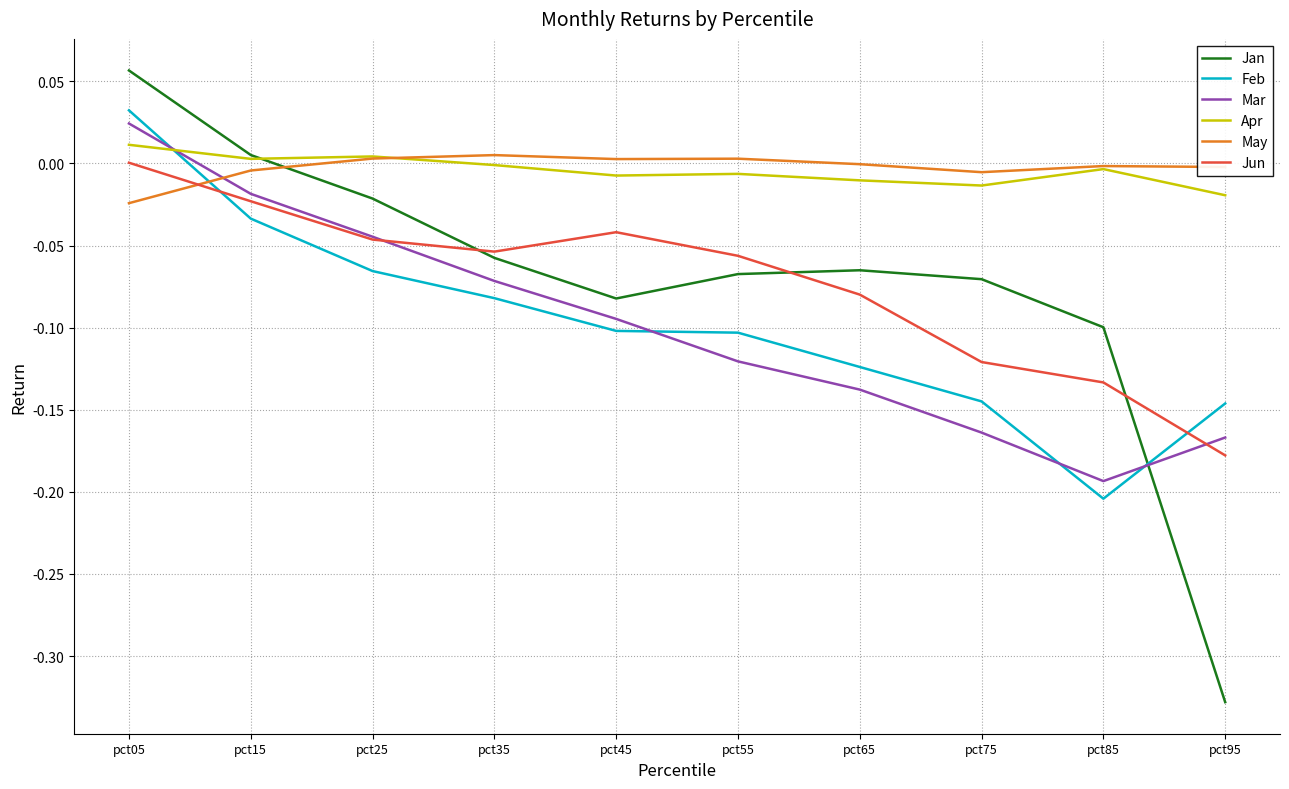

Which series ends up on top after the final intersection of Feb and Jan?

Feb